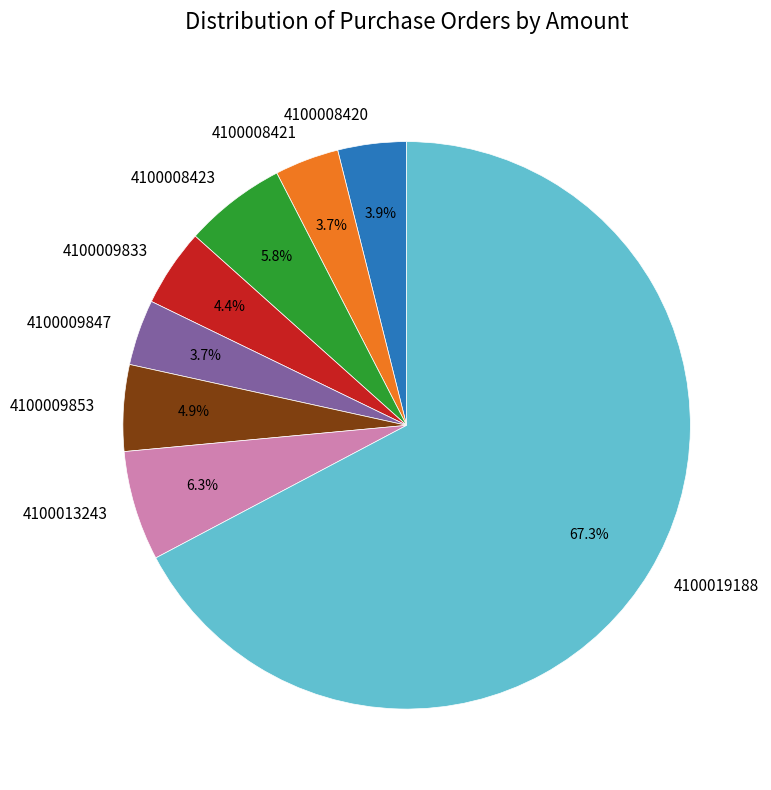

Is there any slice that represents more than half of the pie?

Yes